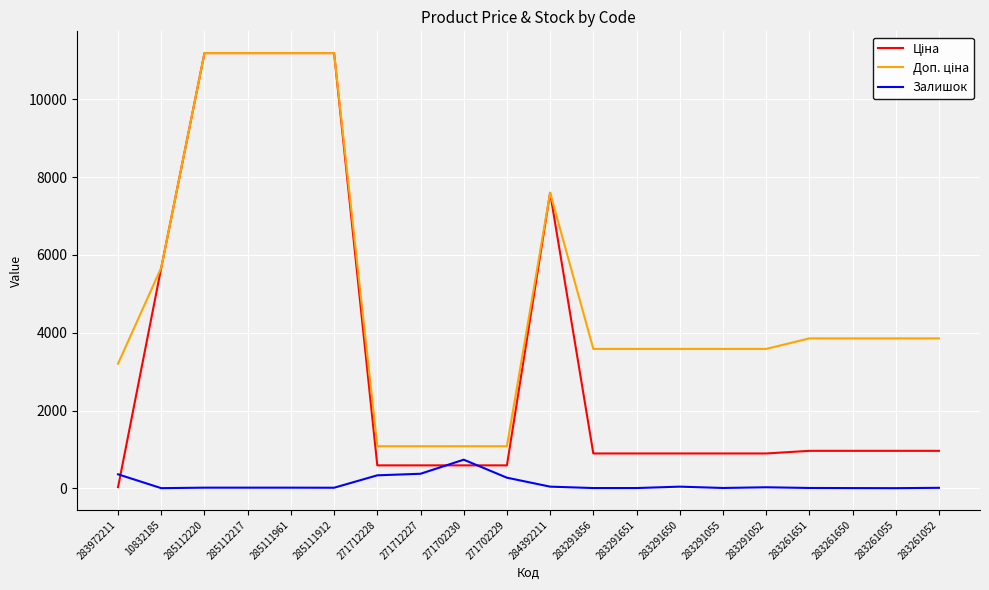

What is the sum of the Залишок values at 283972211 and 283291856?

367.0